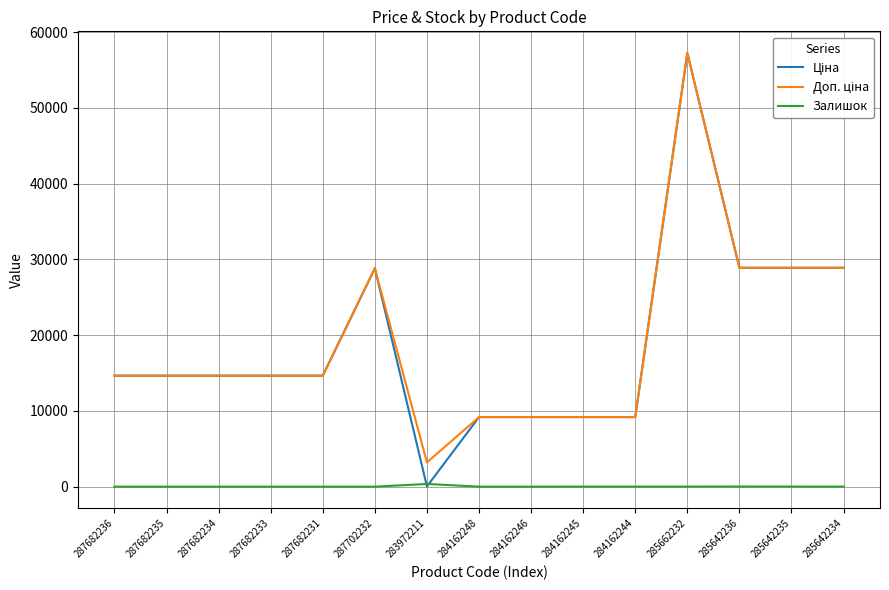

True or false: Залишок has a value of 0.0 at 287682236.

True